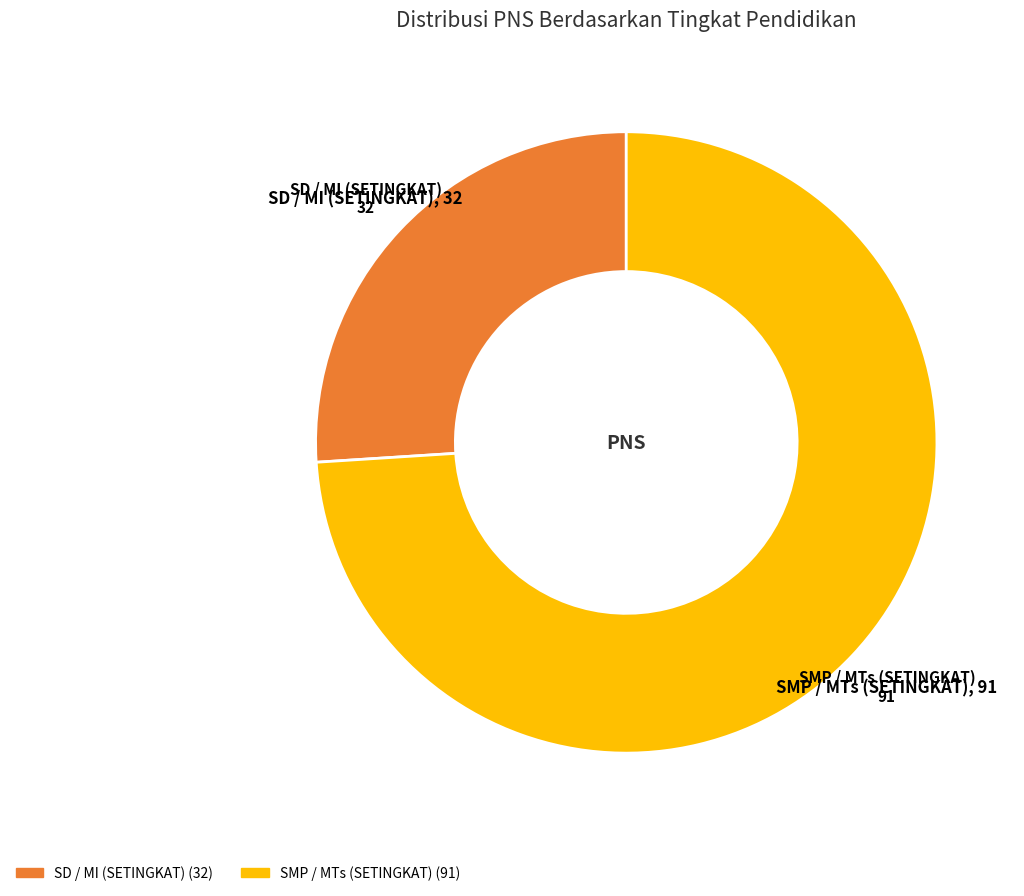

Count the number of slices in the pie.

2